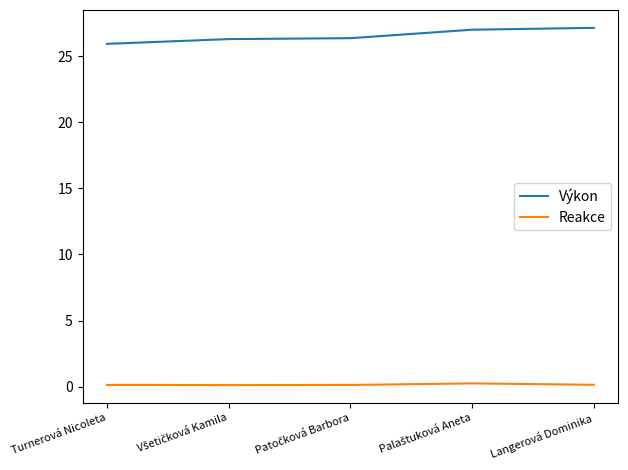

Is it true that Výkon equals 39.1 at Turnerová Nicoleta?

False